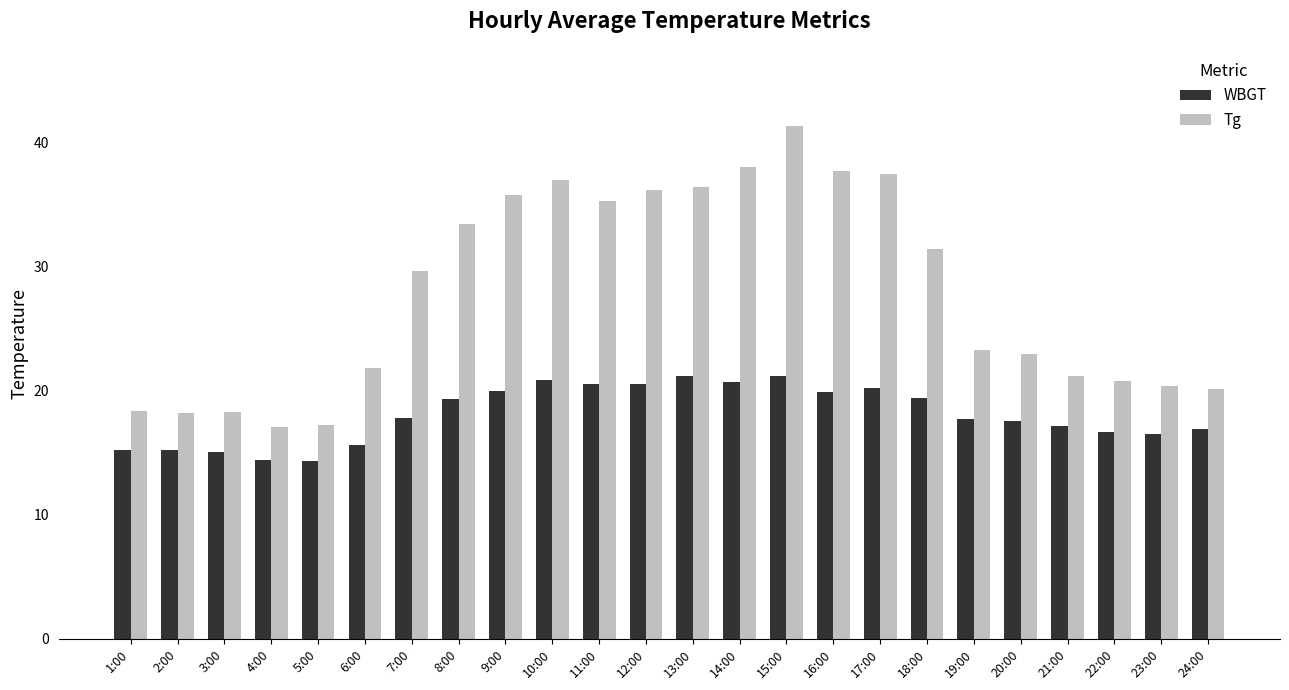

List the series in order of their overall mean, lowest first.

WBGT, Tg